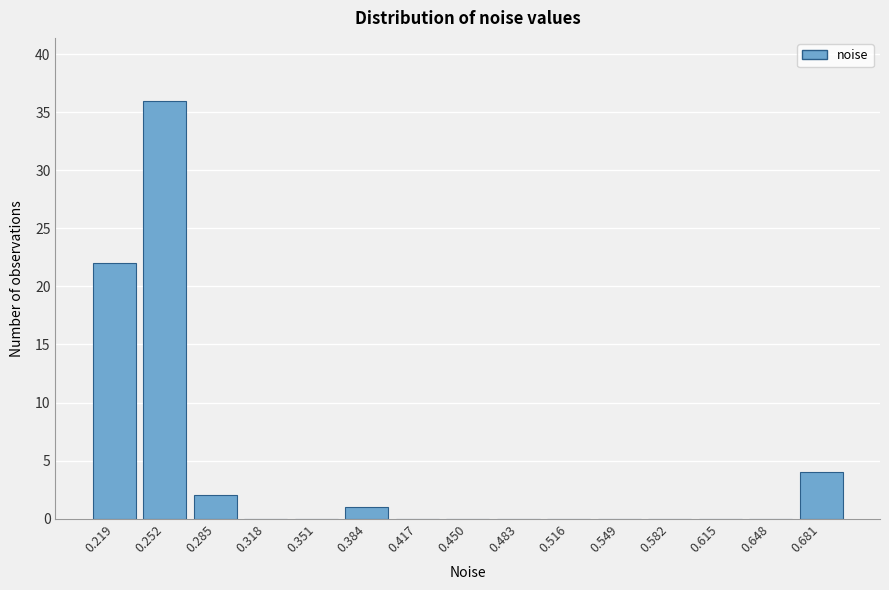

Reading right to left, what are all the values shown in this chart?

0.681=4	0.648=0	0.615=0	0.582=0	0.549=0	0.516=0	0.483=0	0.450=0	0.417=0	0.384=1	0.351=0	0.318=0	0.285=2	0.252=36	0.219=22